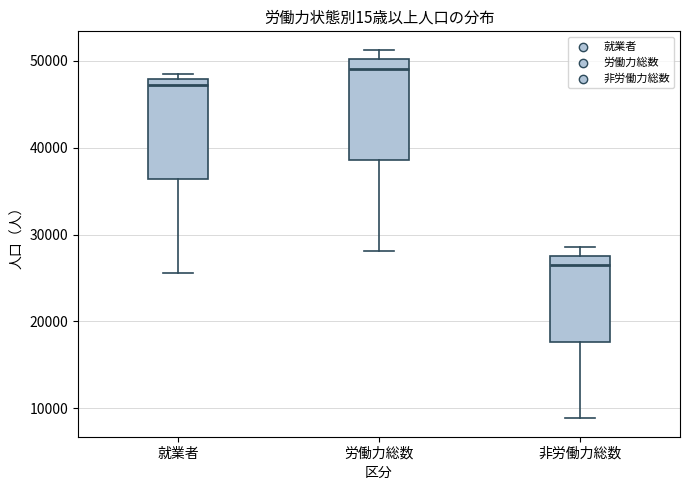

Where is the upper edge of the box for 就業者 on the y-axis? The values are not printed on the chart, so give them approximately, as read against the axis.

48000